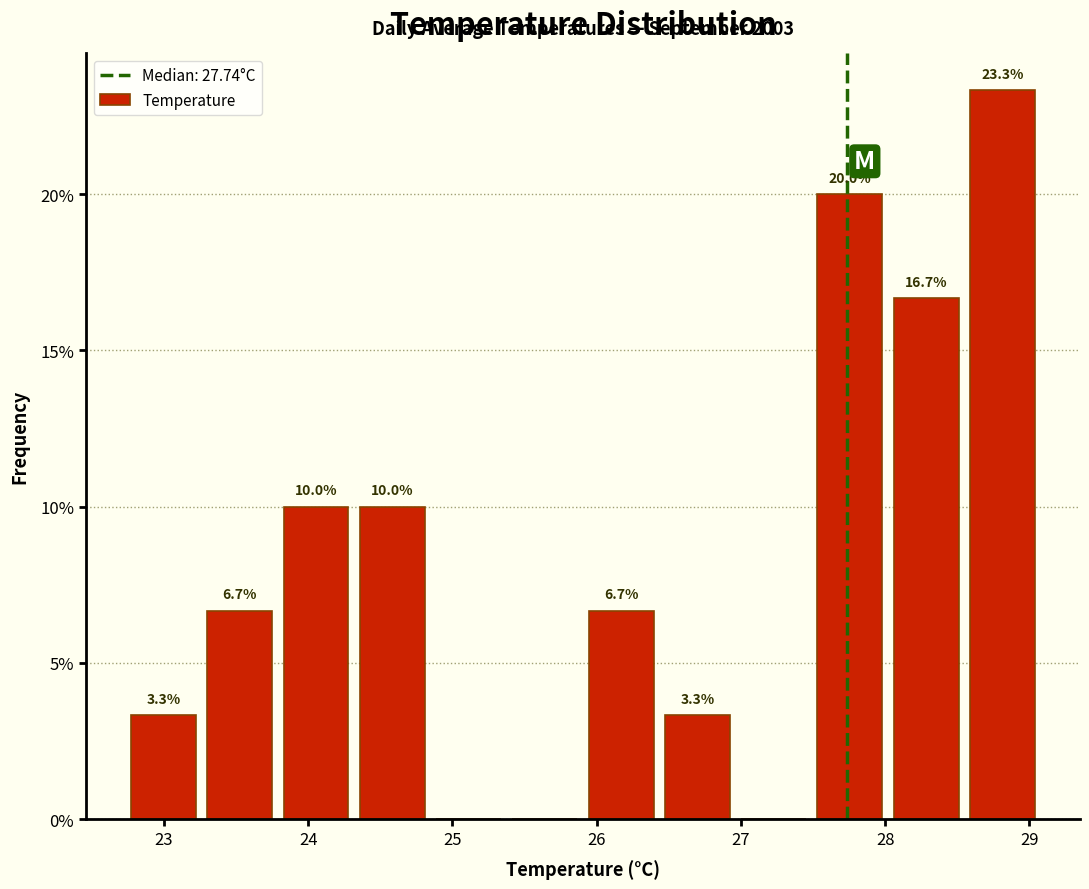

Over which range of the x-axis is the bar tallest?

28.5 to 29.1